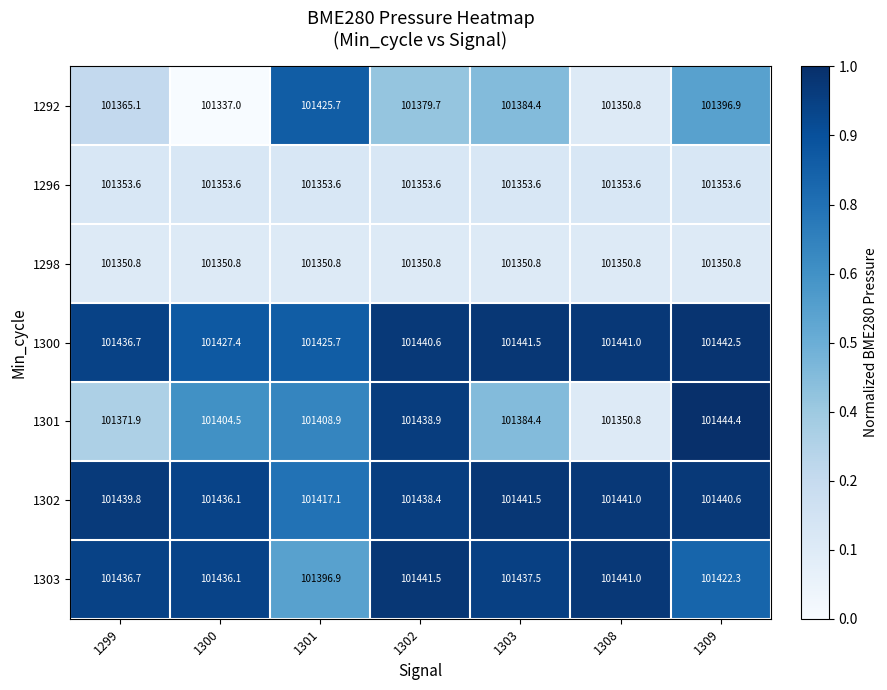

Where does the 1302 series first go above 101439?

1299